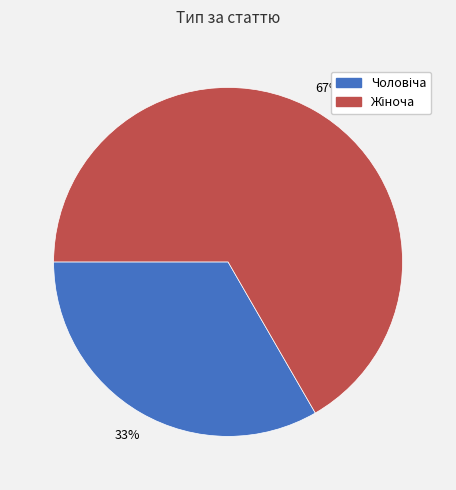

To the nearest percent, what is the average slice percentage?

50%